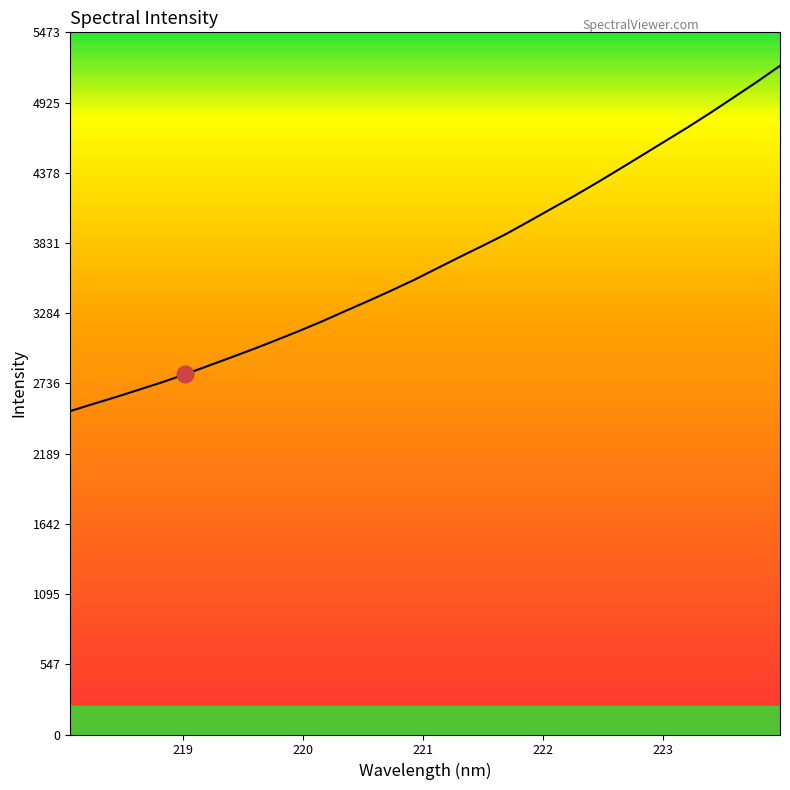

What is the difference between the maximum and minimum values?

2691.2